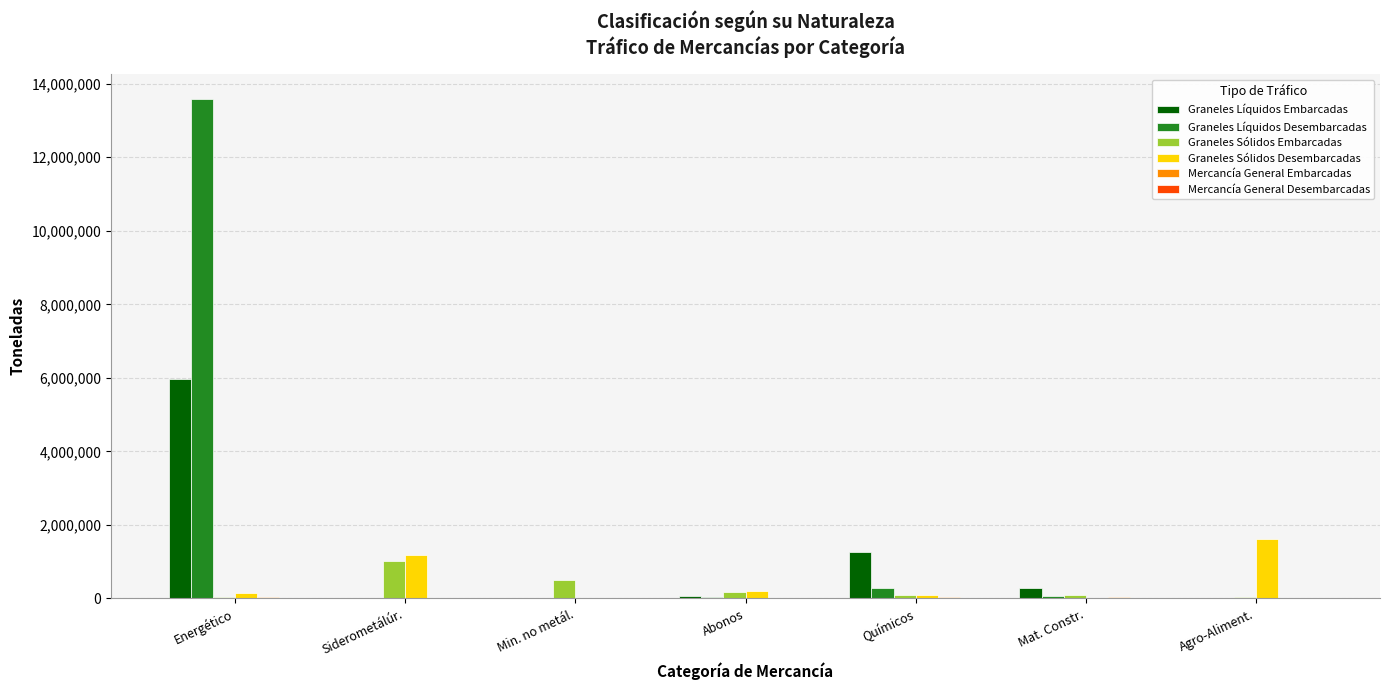

Between Abonos and Agro-Aliment., which series saw the biggest shift?

Graneles Sólidos Desembarcadas